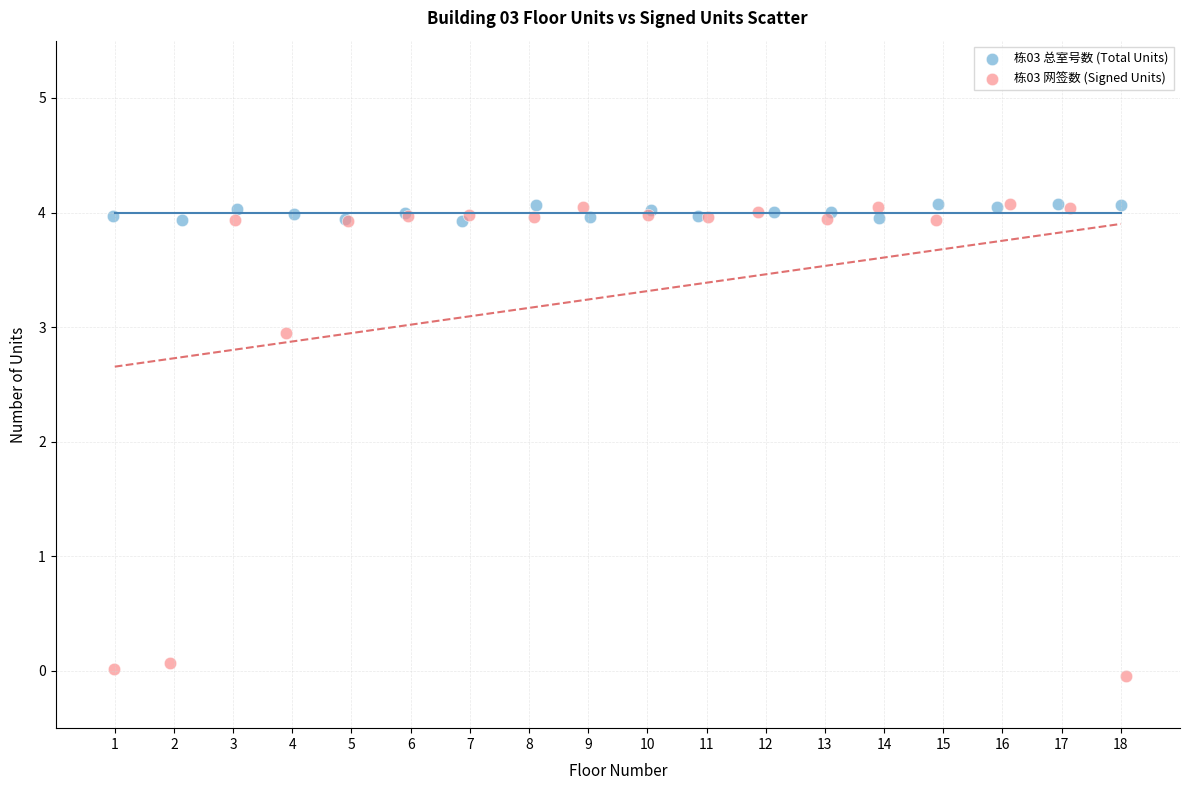

Which series has the largest Y range (max minus min)?

栋03 网签数 (Signed Units)